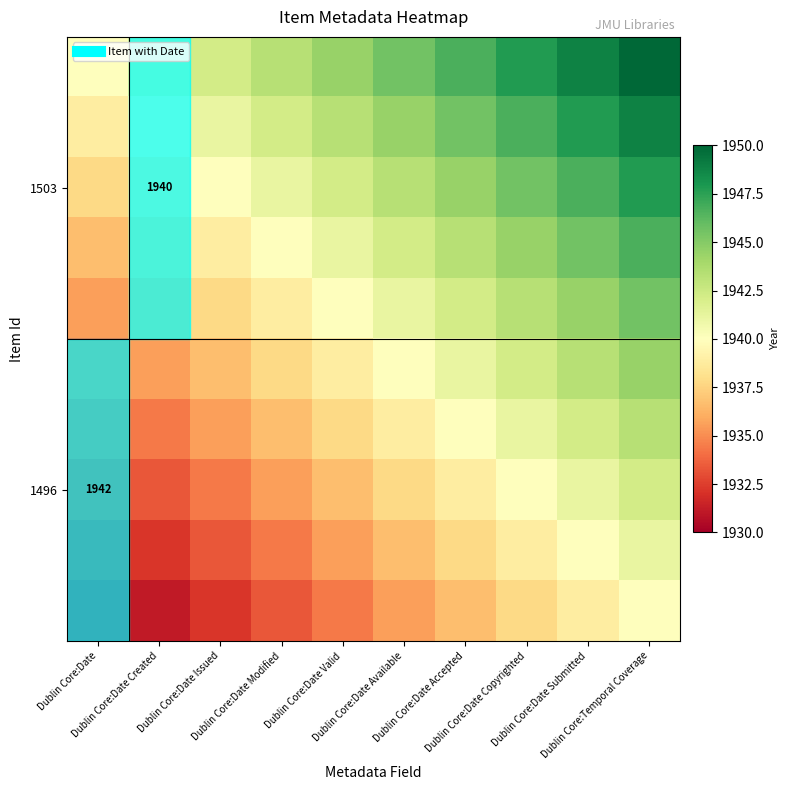

Between Dublin Core:Date Modified and Dublin Core:Date Issued, which is larger?

Dublin Core:Date Modified